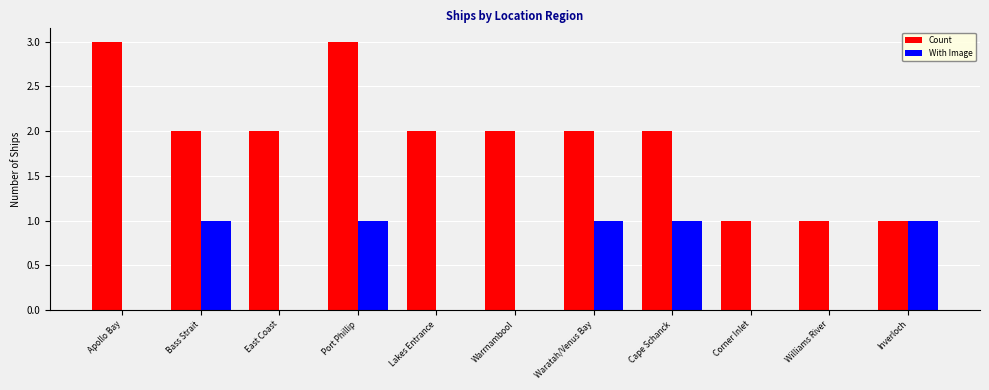

The value of Count at Williams River is 1. True or false?

True